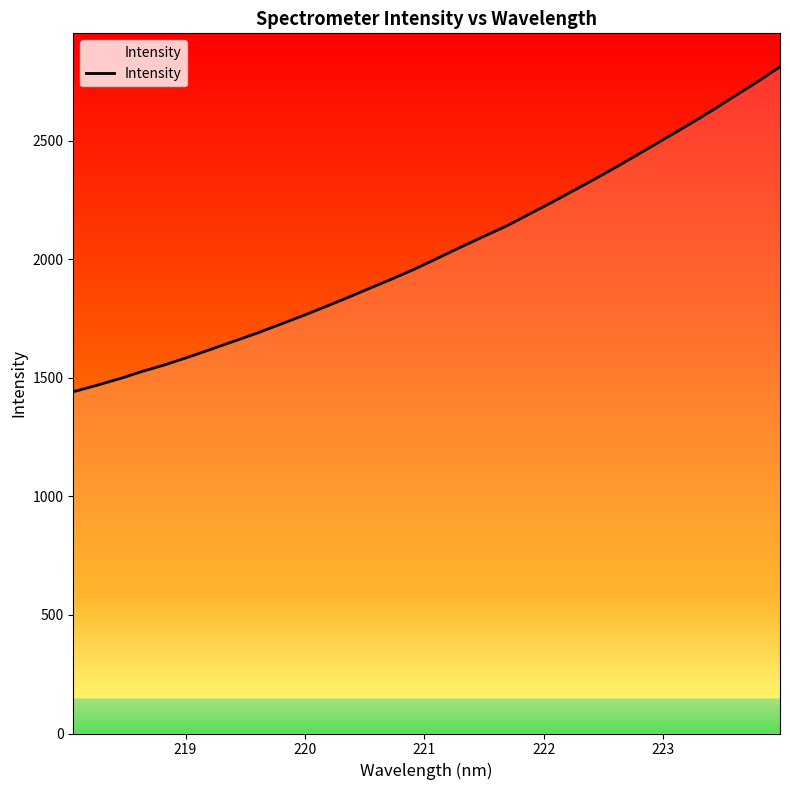

What is the minimum value shown in the chart?

1441.3